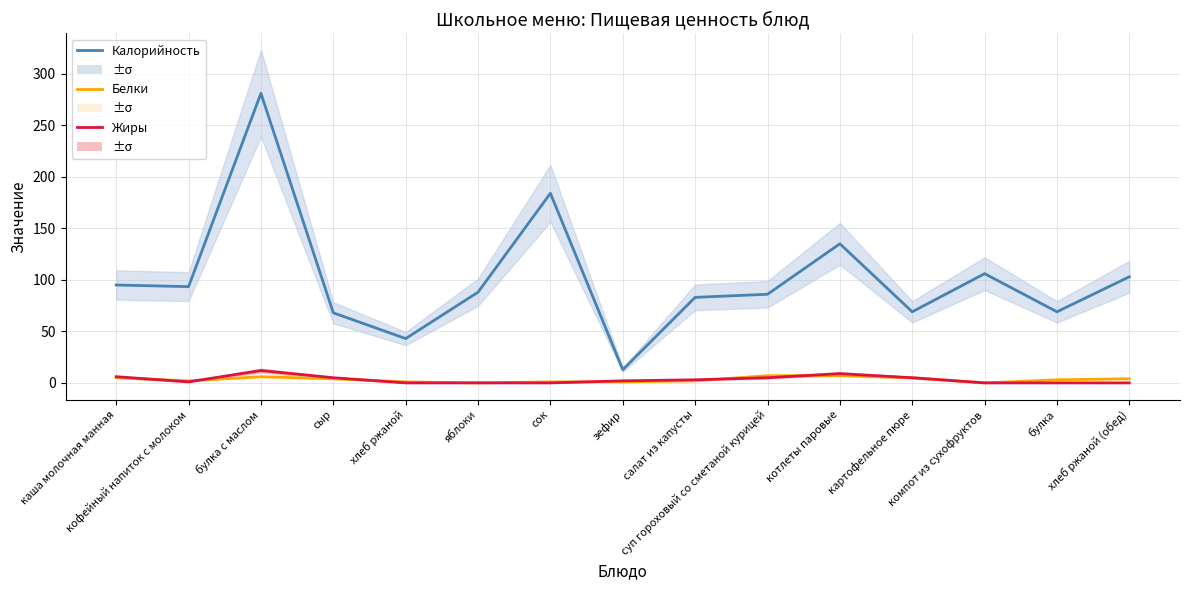

Where is Белки nearest to the value 3?

булка